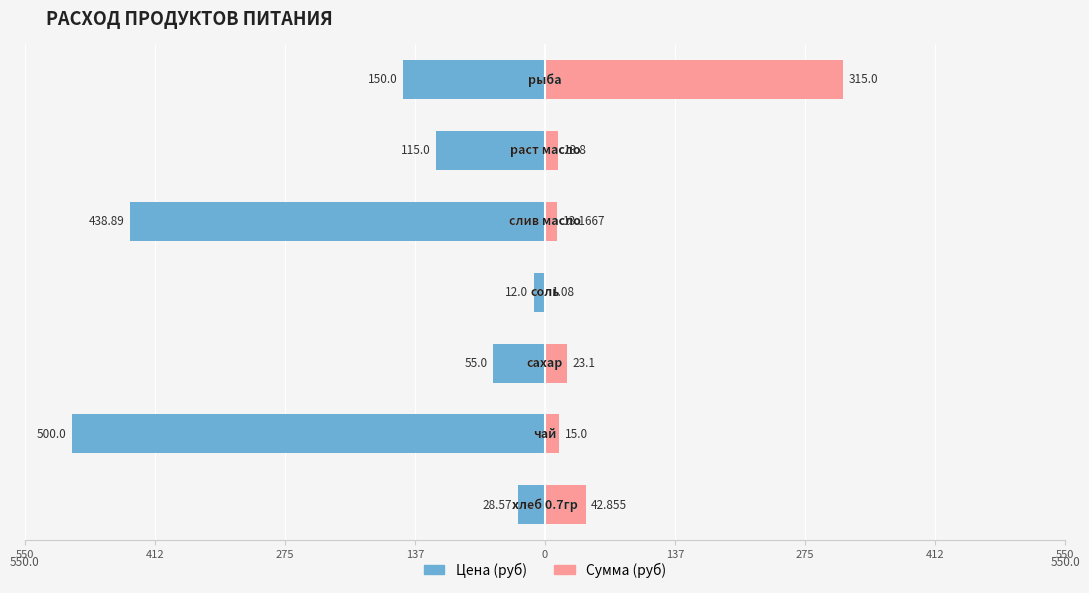

Which series has the widest spread of values?

Цена (руб)